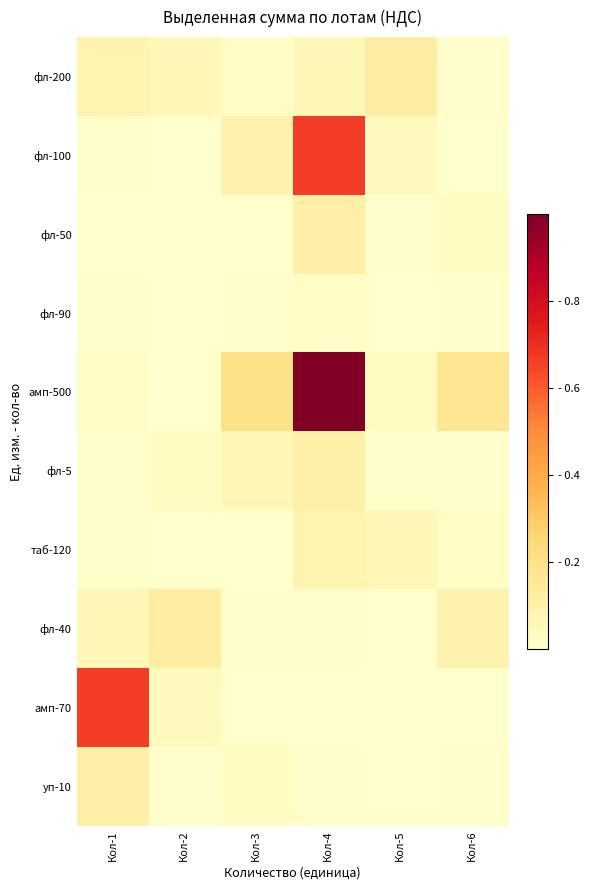

How many categories are shown in the chart?

6